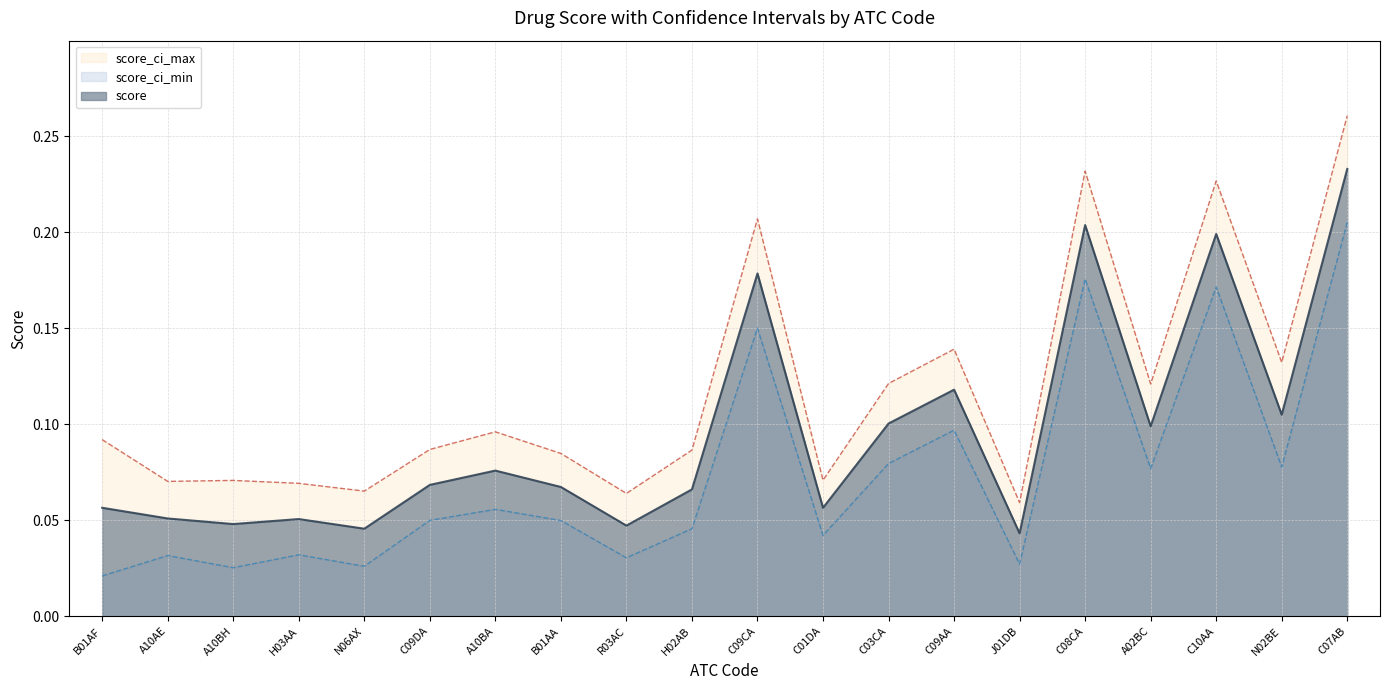

At which label does score_ci_max reach its peak?

C07AB